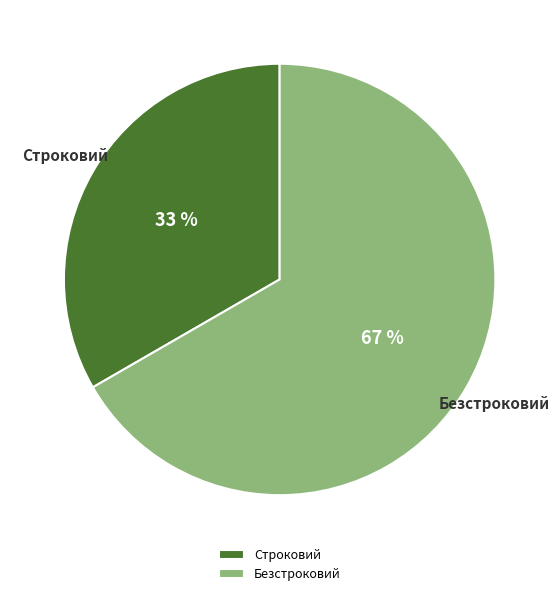

Do Безстроковий and Строковий together represent more than half of the pie?

Yes